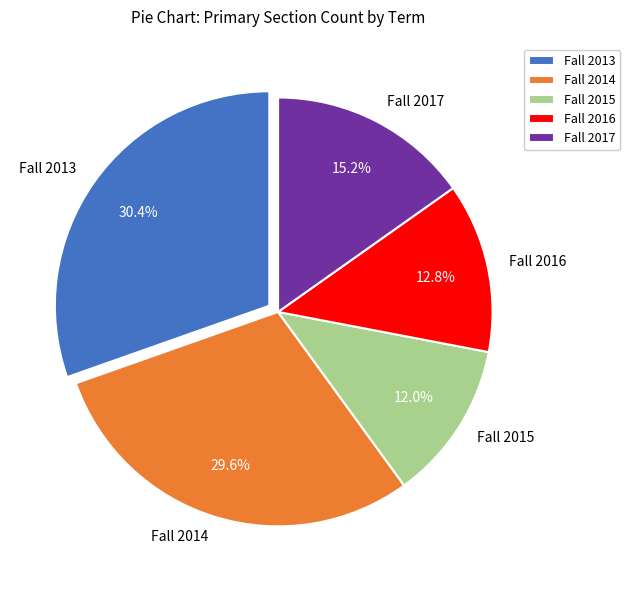

Does Fall 2017 represent more than half of the total?

No